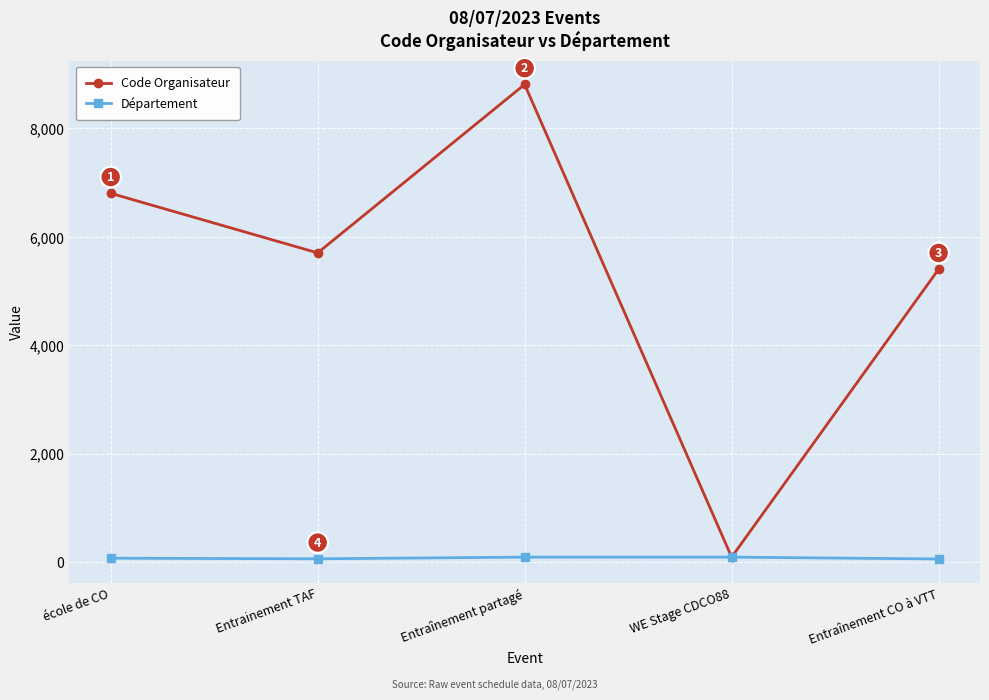

The value of Code Organisateur at Entraînement CO à VTT is 3454. True or false?

False